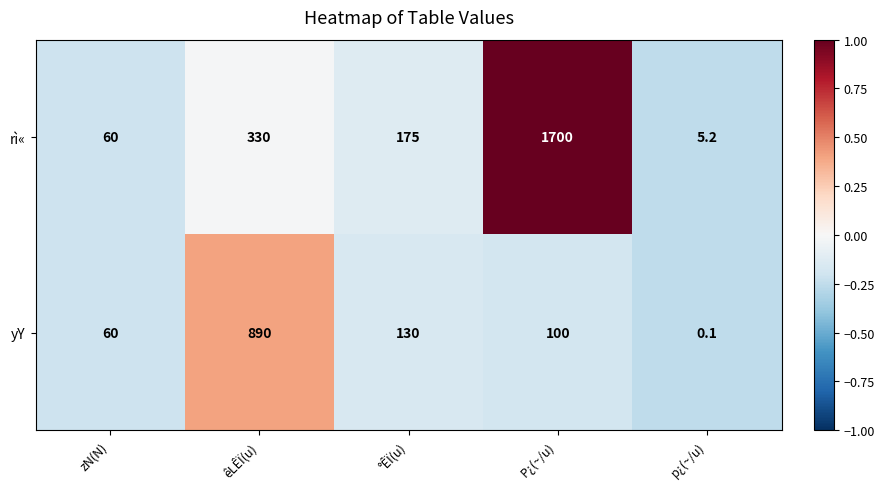

Where is rì« nearest to the value 852?

êLÊÏ(u)